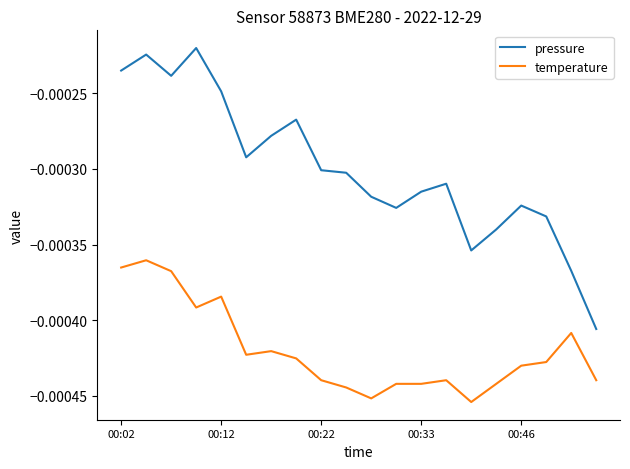

List the series in order of their peak value, highest first.

pressure, temperature